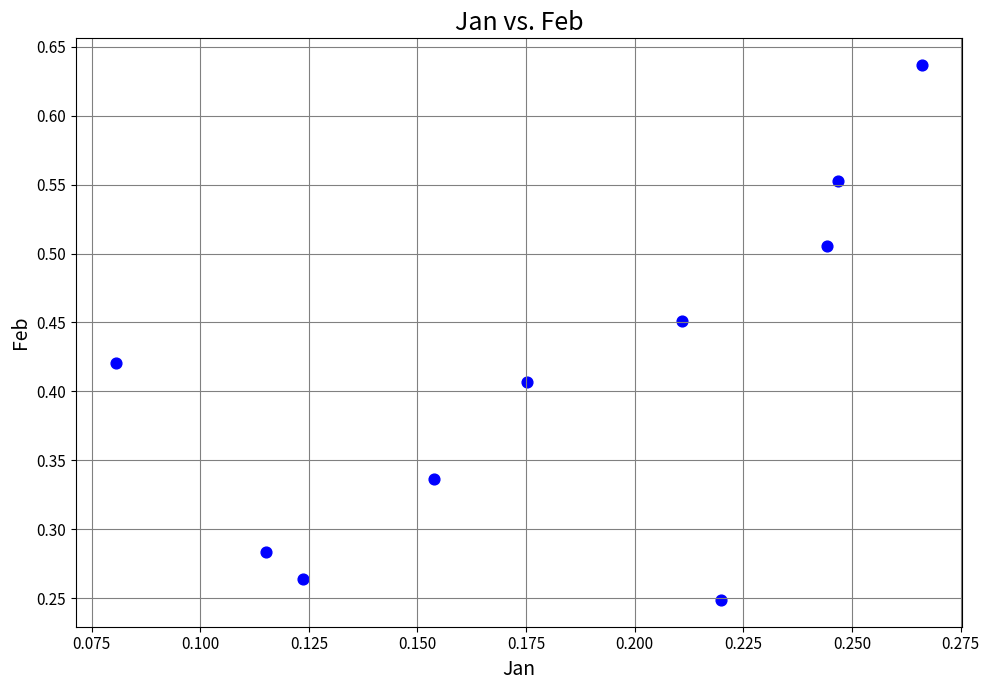

Count the number of points in this scatter plot.

10